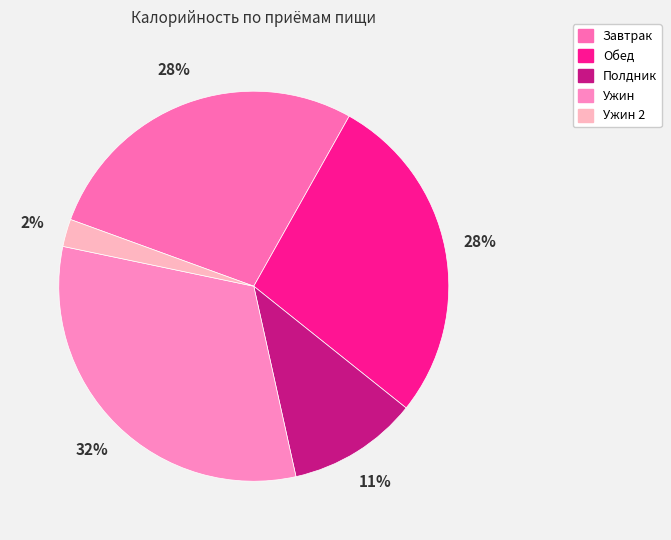

What is the smallest slice in the pie chart?

Ужин 2